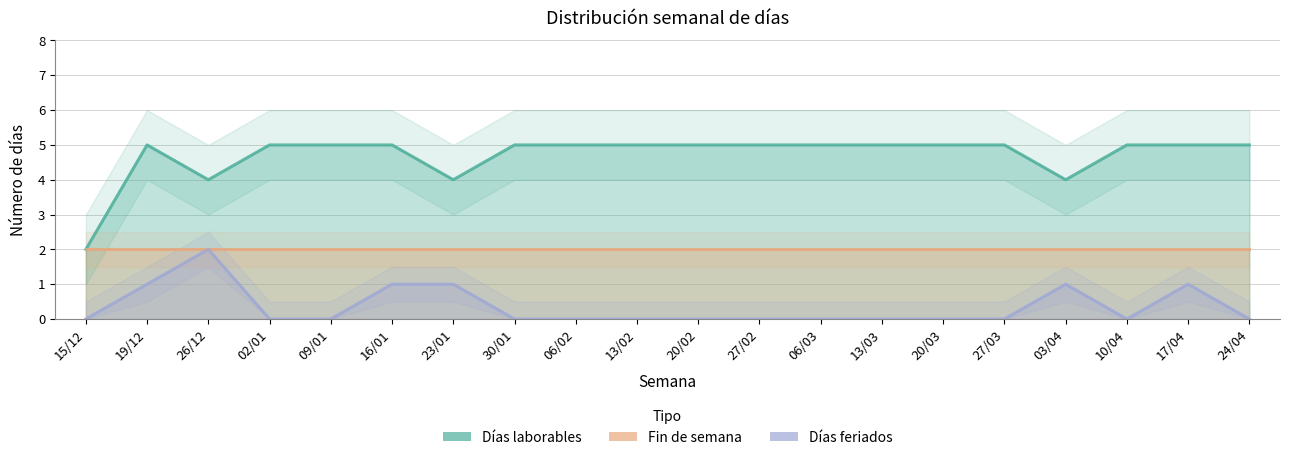

What is the sum of all Días feriados values?

7